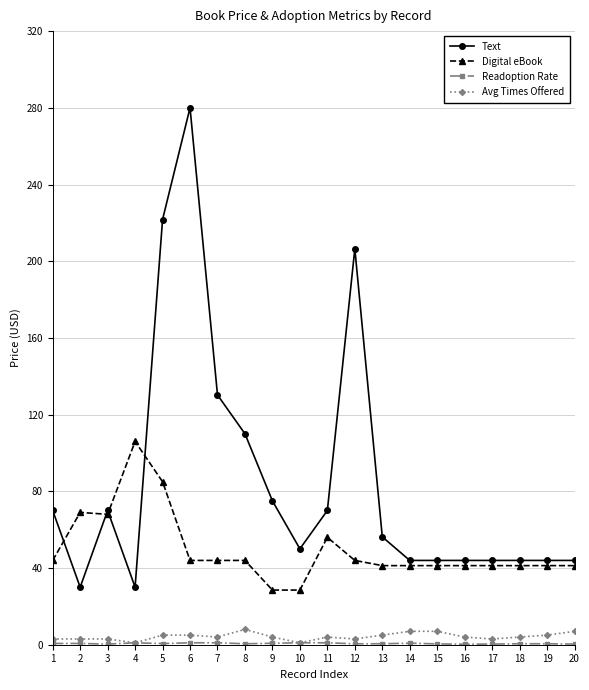

What is the value of the Text point at the 5th from the left?

221.8